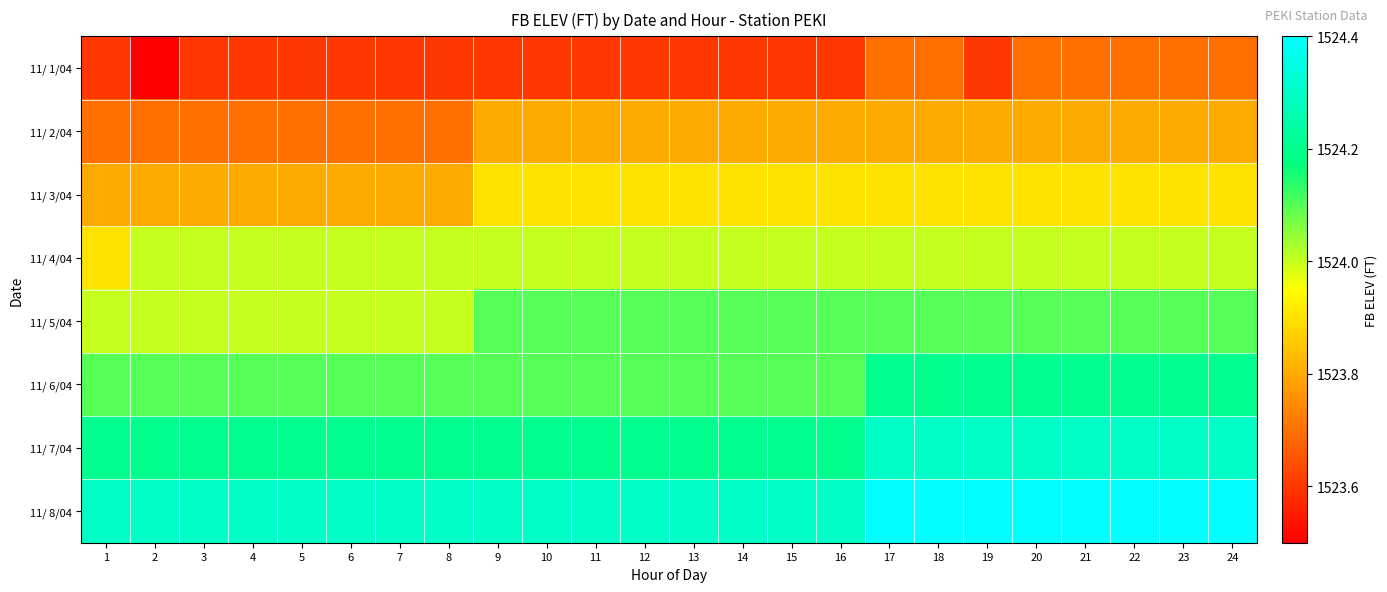

Which has a higher value, 9 or 22?

22